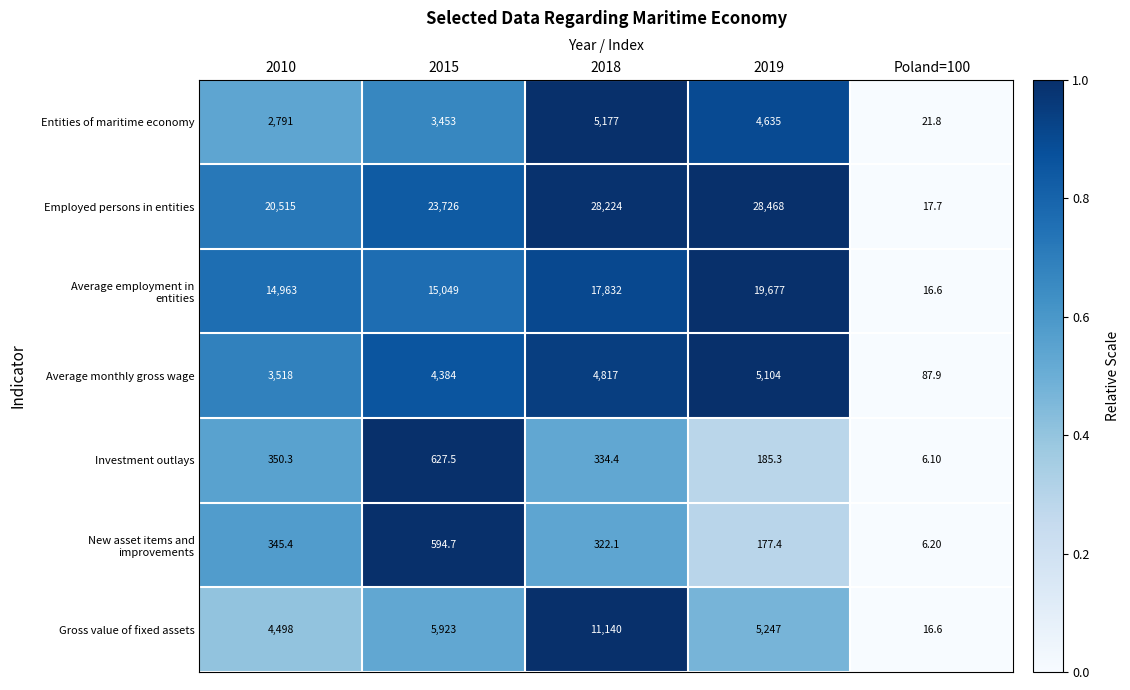

At which category is the sum across all series the highest?

2018